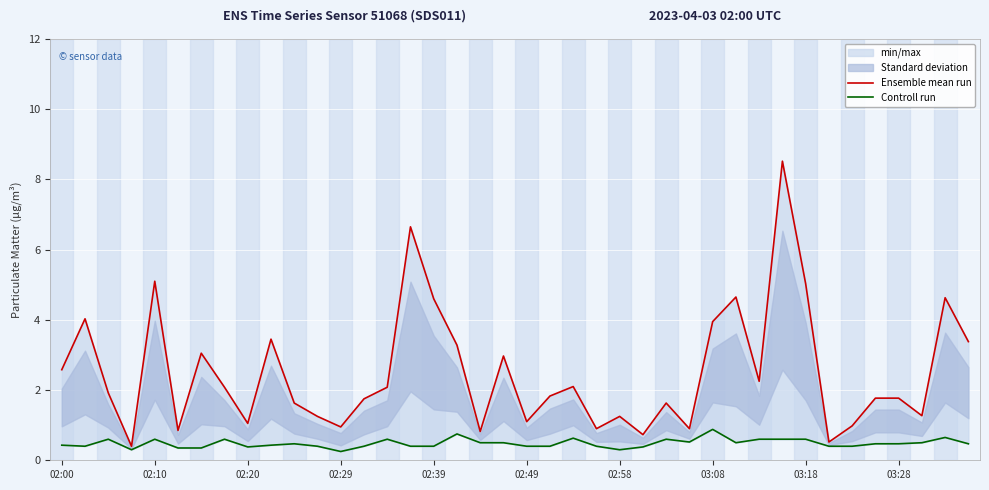

True or false: Controll run and Ensemble mean run intersect in this chart.

False